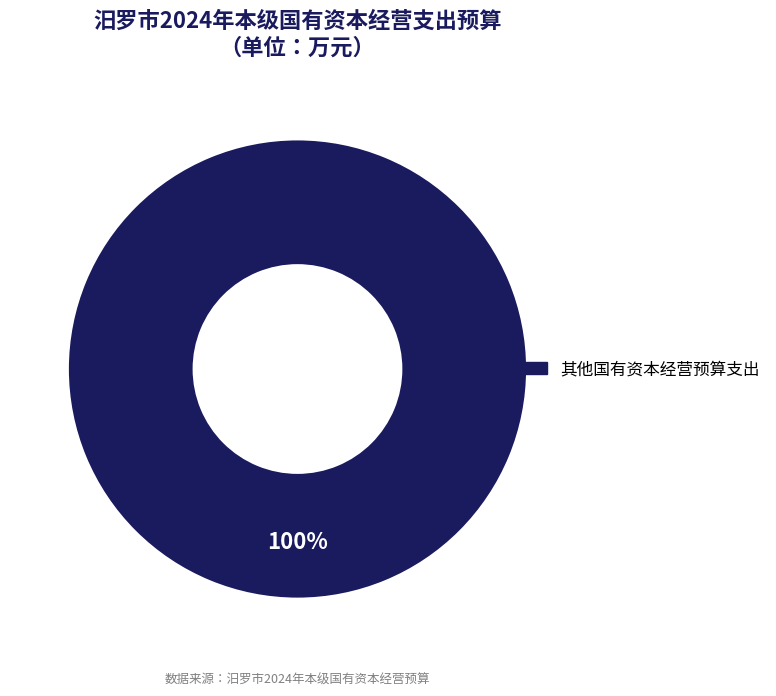

How many segments does this pie chart have?

1